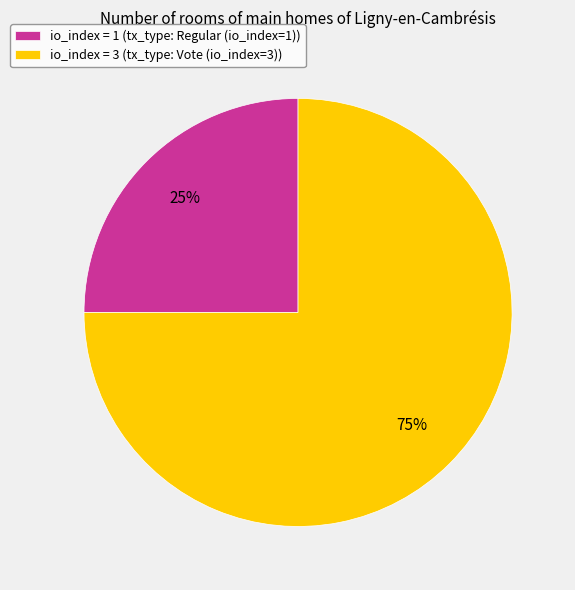

Is the sum of io_index = 1 (tx_type: Regular (io_index=1)) and io_index = 3 (tx_type: Vote (io_index=3)) greater than half?

Yes